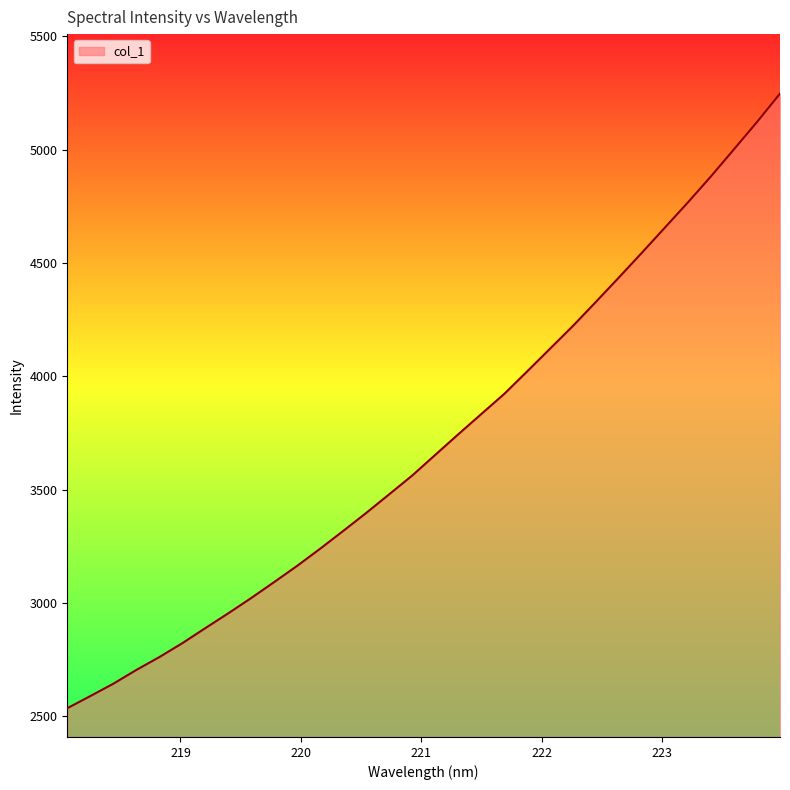

How many values are below 3654?

16